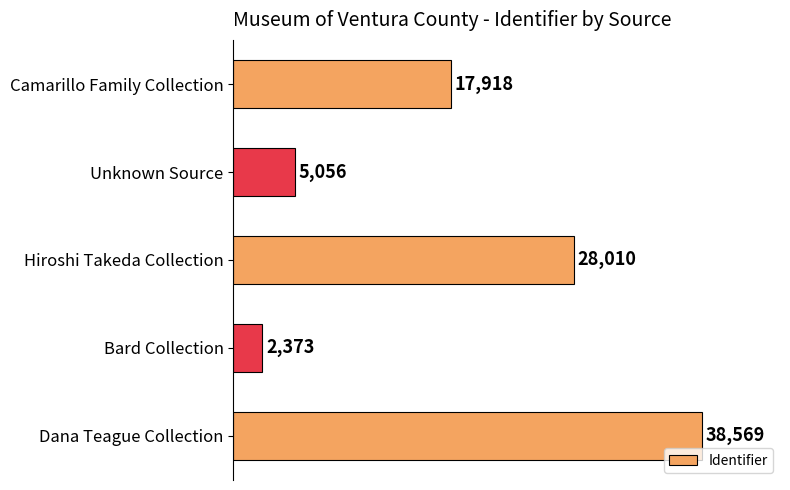

What value does the data have at Unknown Source?

5056